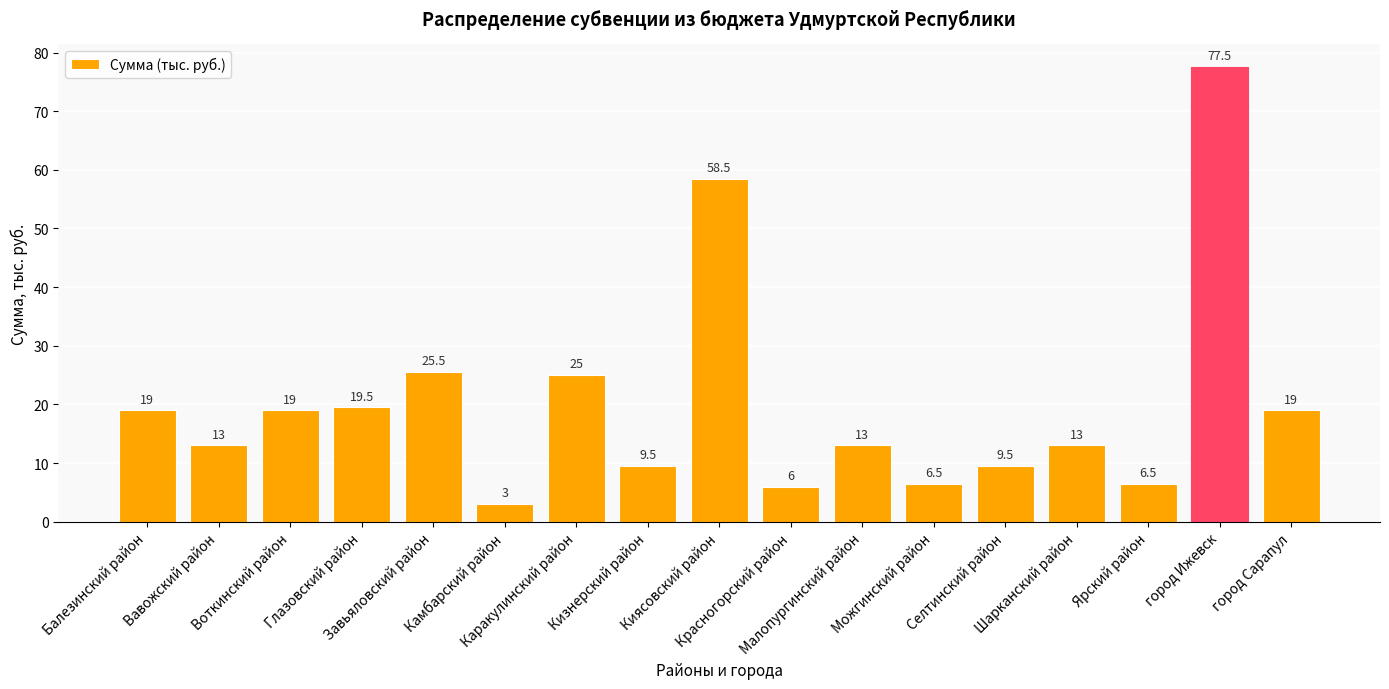

What is the label of the 4th bar from the right?

Шарканский район